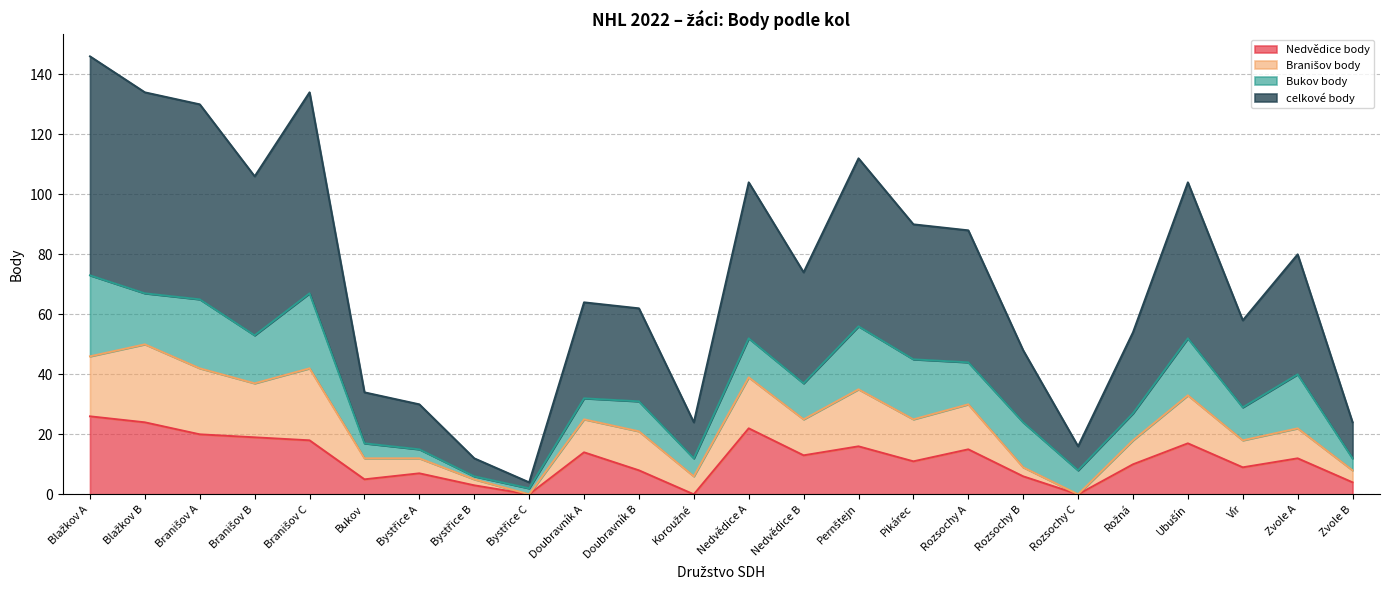

What position from the right is Zvole A?

2